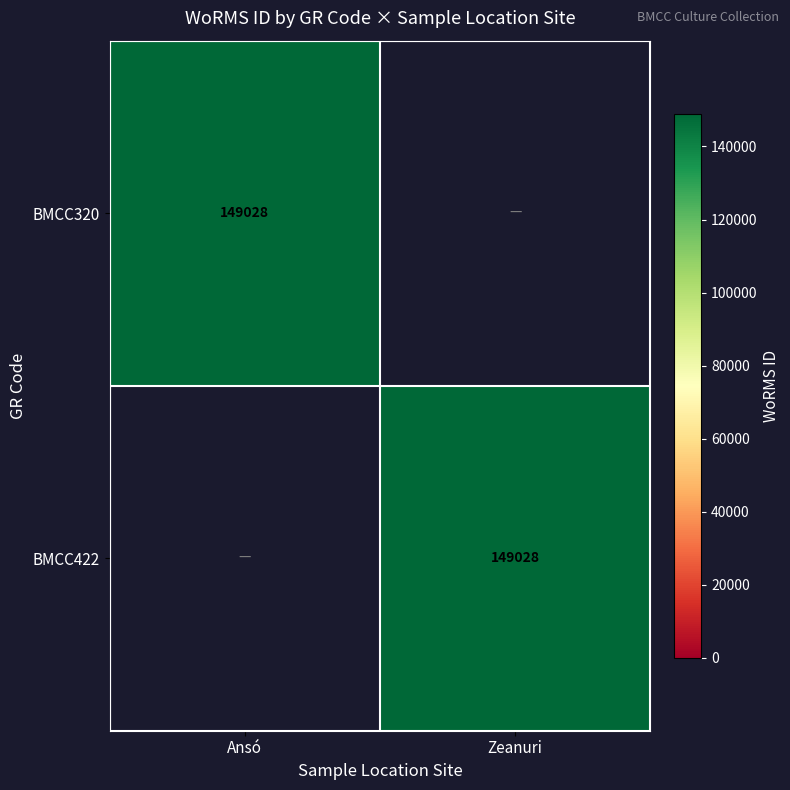

The BMCC320 series shows 149028 at Ansó. True or false?

True